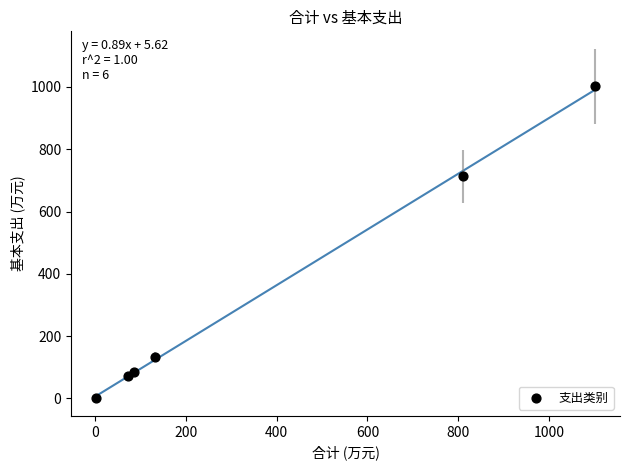

What Y value in the scatter plot is closest to 501?

712.9